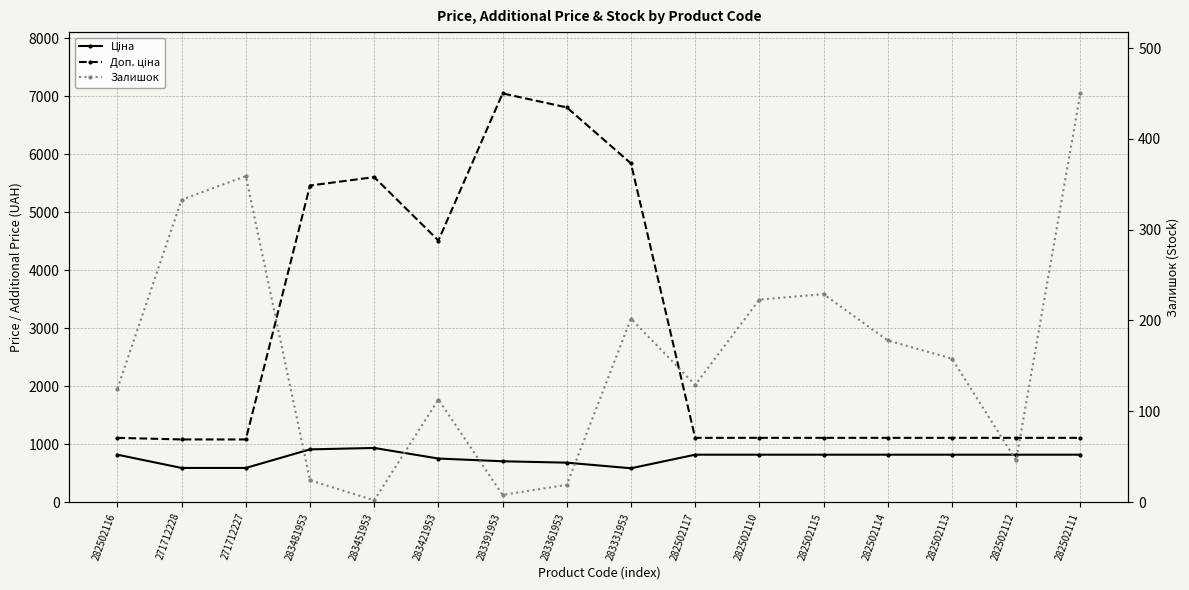

At which label does Доп. ціна first exceed 1109?

282502116